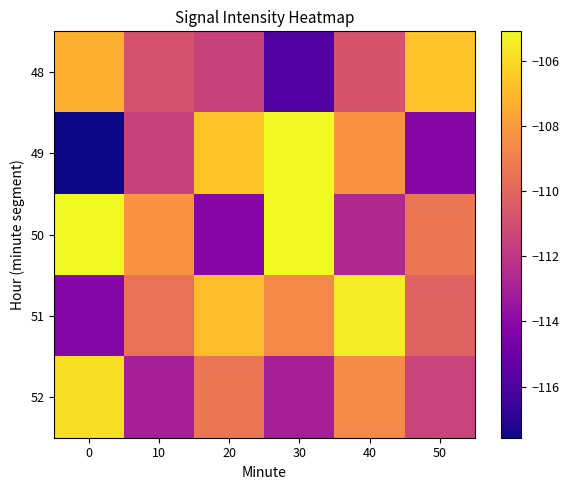

Reading left to right, what are all the values shown in this chart?

48: 0=-107.3	10=-110.8	20=-111.5	30=-115.8	40=-110.8	50=-106.7
49: 0=-117.6	10=-111.5	20=-106.7	30=-105.1	40=-108.2	50=-114.1
50: 0=-105.1	10=-108.2	20=-114.1	30=-105.1	40=-112.6	50=-109.4
51: 0=-114.2	10=-109.5	20=-106.9	30=-108.6	40=-105.5	50=-110.1
52: 0=-105.9	10=-113.0	20=-109.4	30=-113.1	40=-108.6	50=-111.4